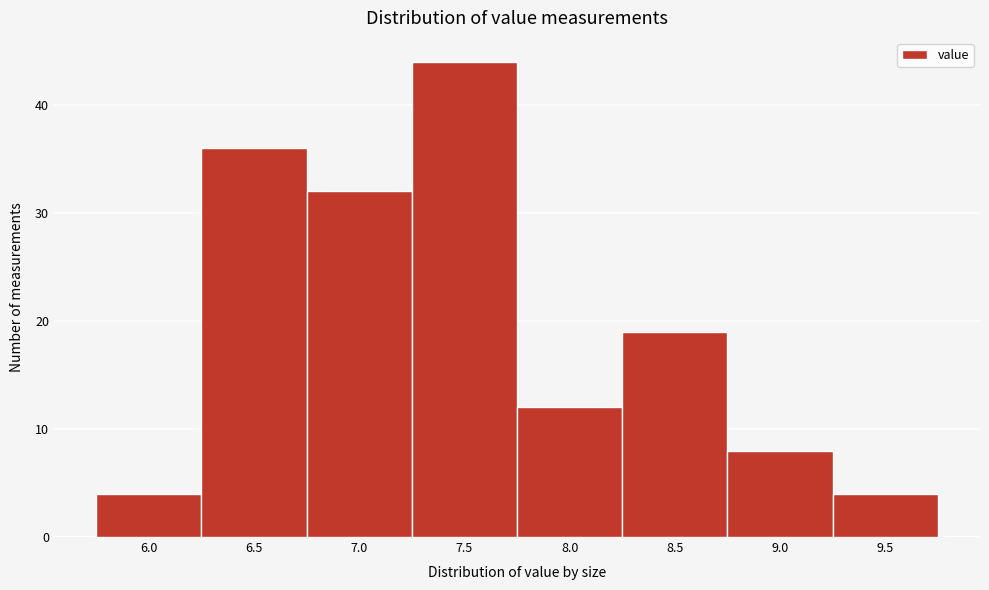

Reading left to right, what are all the values shown in this chart?

6.0=4	6.5=36	7.0=32	7.5=44	8.0=12	8.5=19	9.0=8	9.5=4